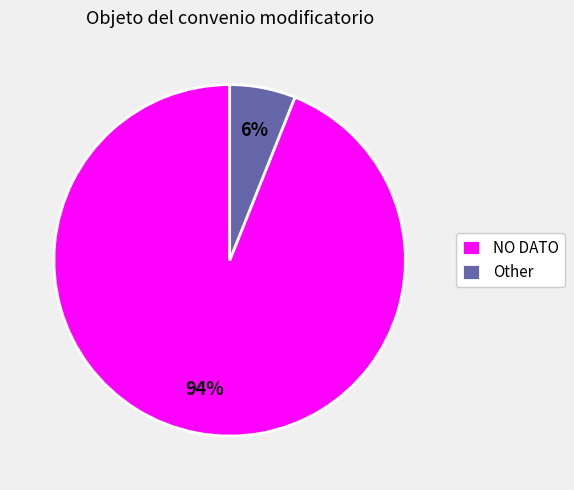

Does NO DATO account for over 50% of the chart?

Yes